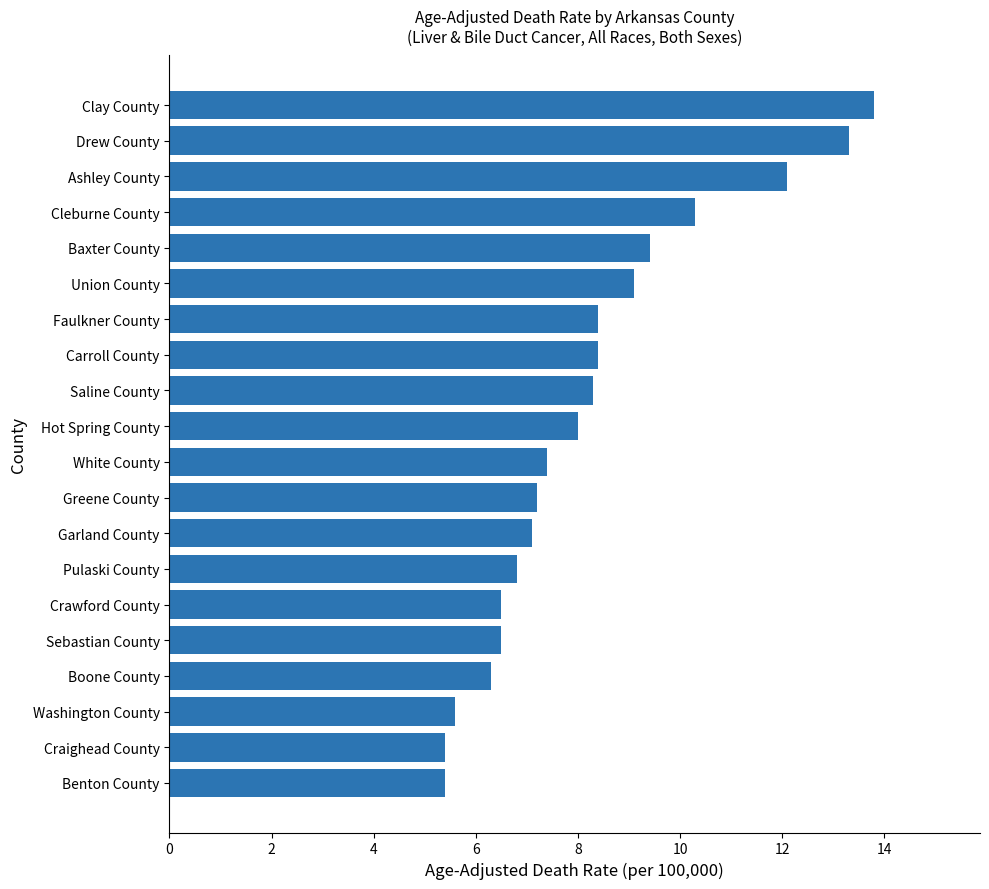

True or false: the data shows 7.4 at Benton County.

False